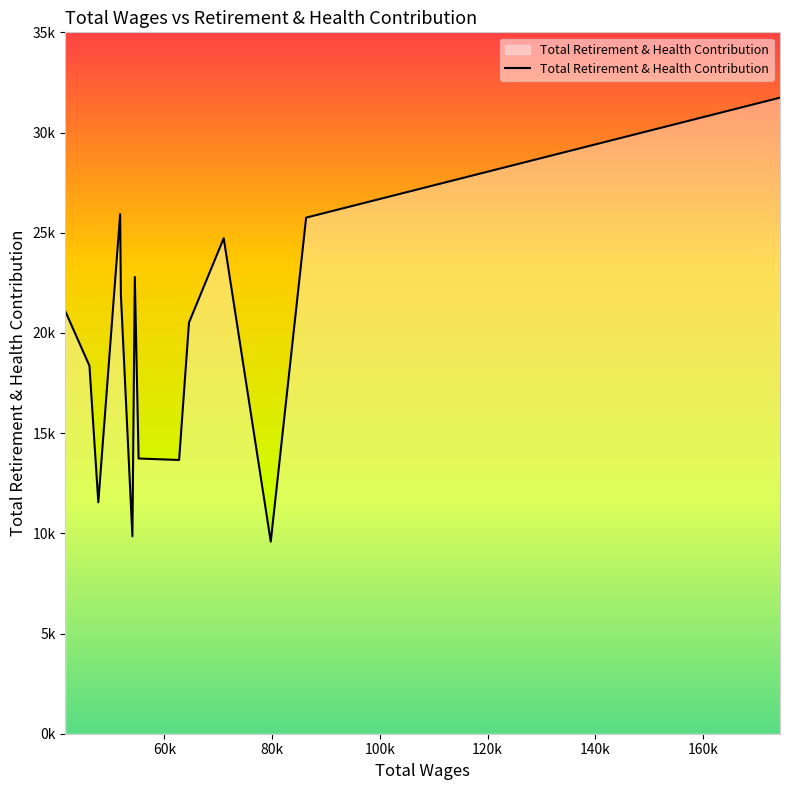

Is this an area chart (filled region under the line)?

Yes